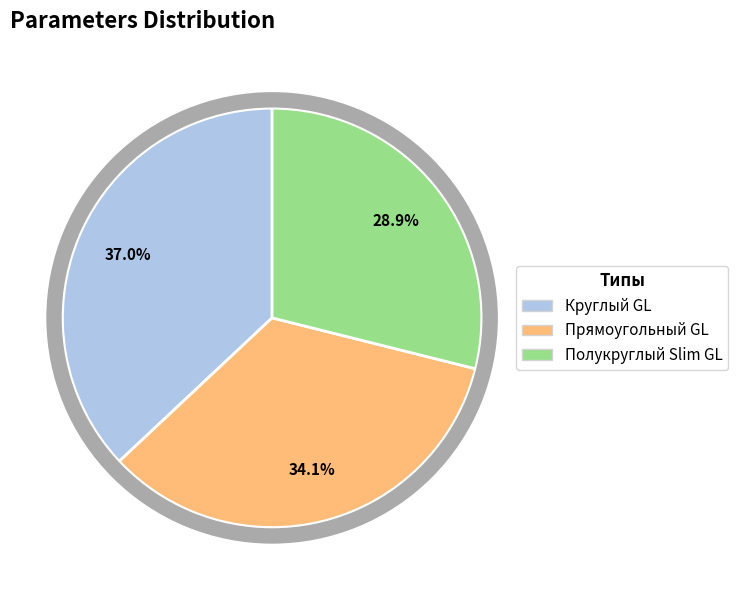

To the nearest percent, what is the combined percentage of Круглый GL and Полукруглый Slim GL?

66%